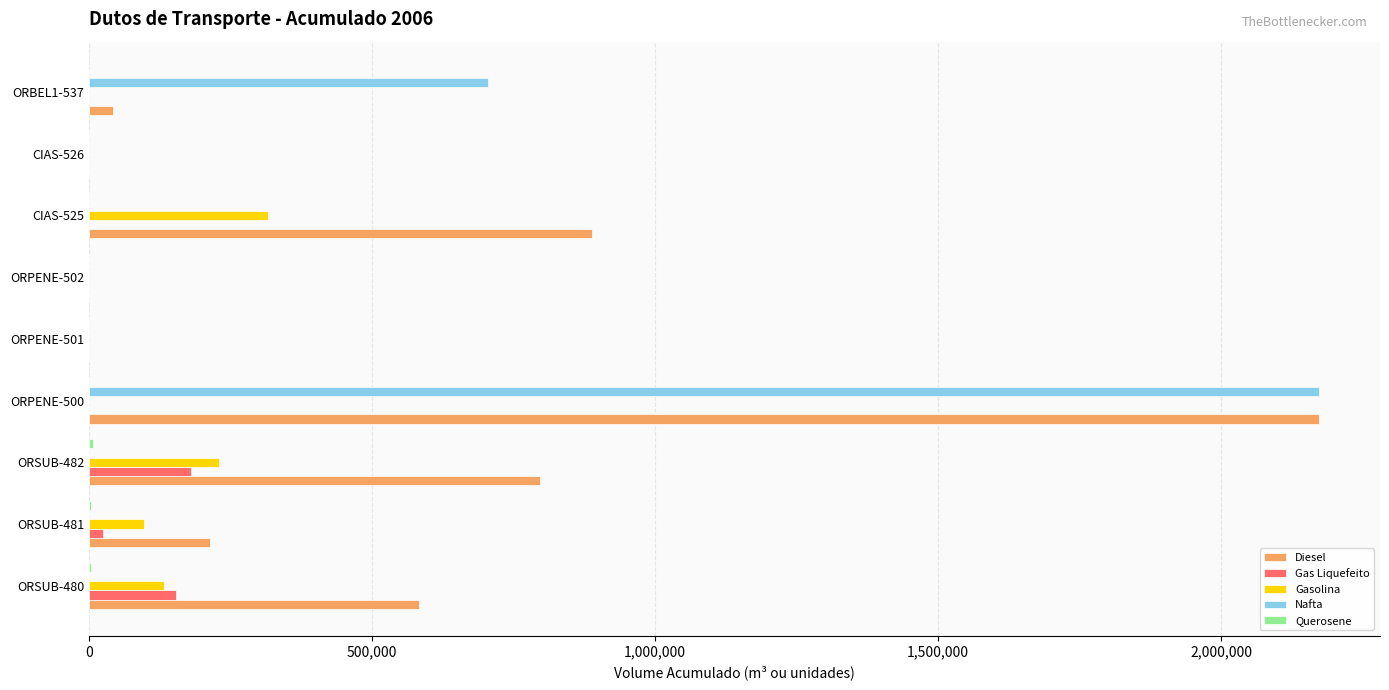

What is the greatest value displayed?

2171945